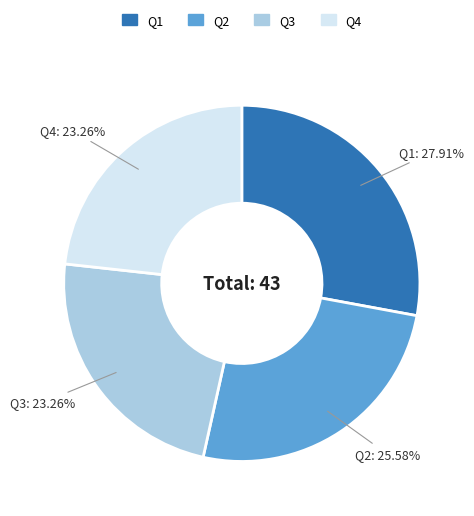

What is the largest slice in the pie chart?

Q1